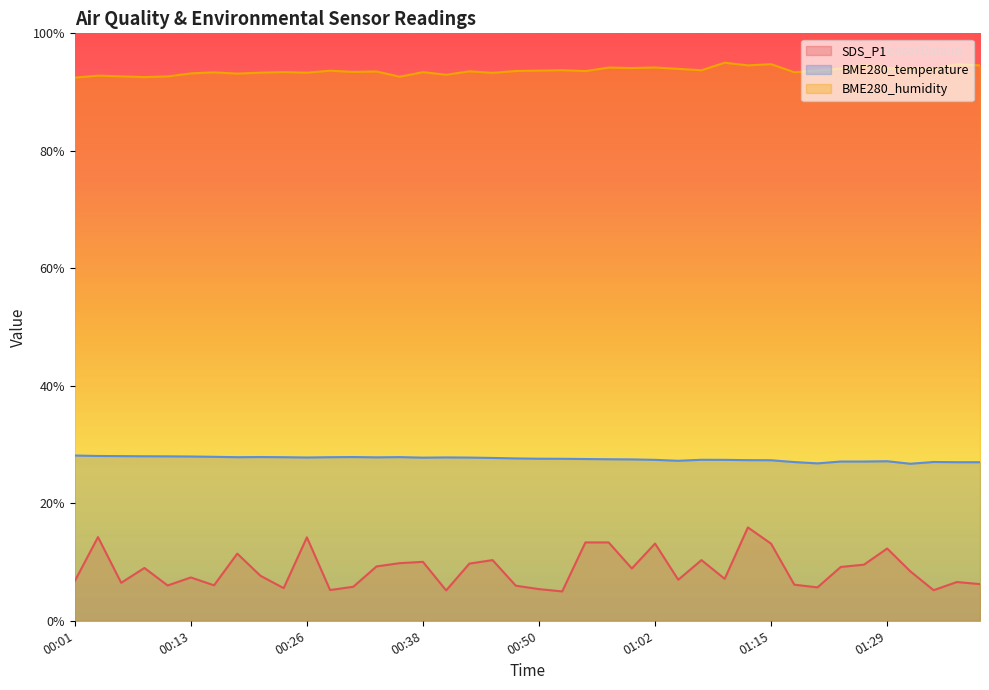

How many lines are shown in the chart?

3